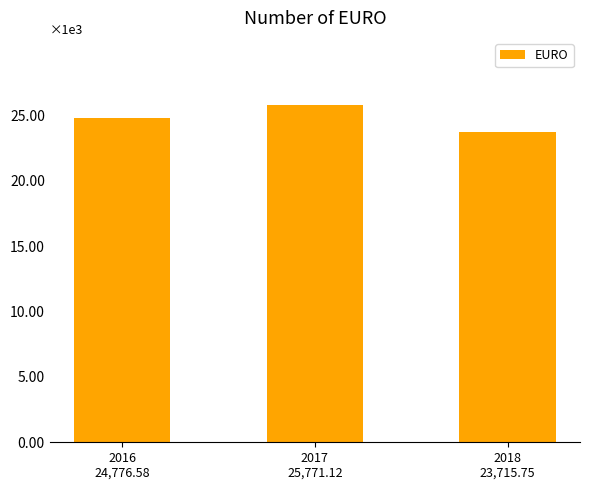

Does the chart contain any negative values?

No